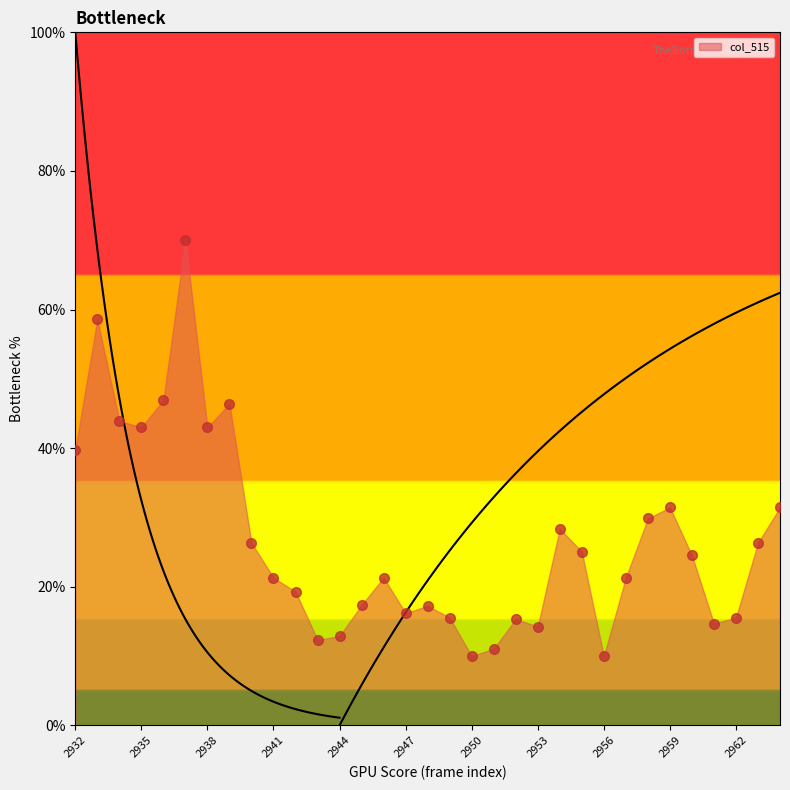

How many points are lower than both their immediate neighbors (excluding endpoints)?

8